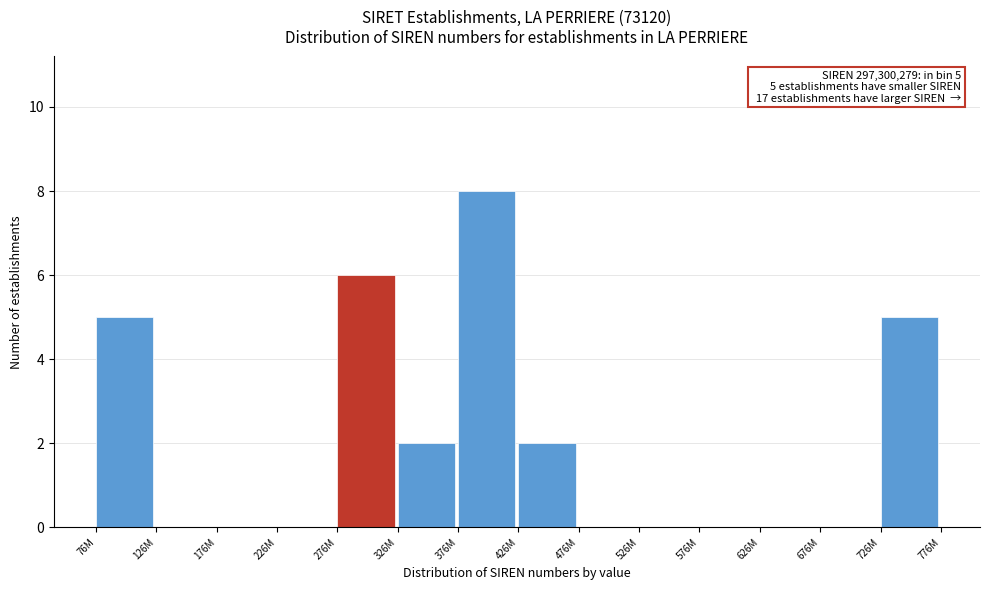

Reading left to right, list all the values displayed in this chart.

76M=5	126M=0	176M=0	226M=0	276M=6	326M=2	376M=8	426M=2	476M=0	526M=0	576M=0	626M=0	676M=0	726M=5